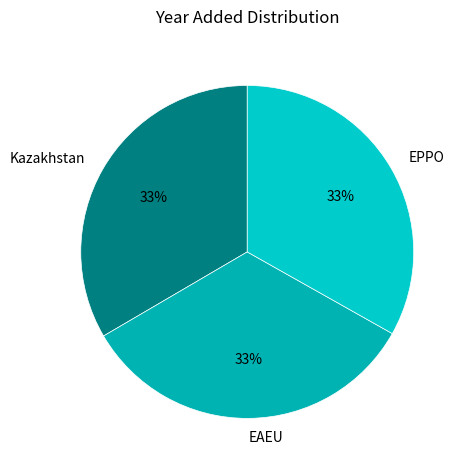

Is there a majority slice in this chart?

No